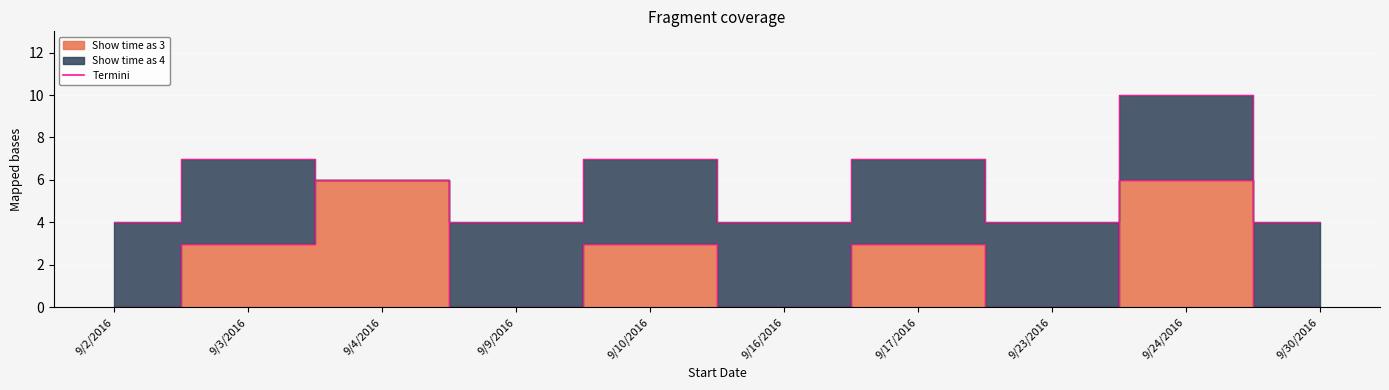

At which category does the data reach its first local valley?

9/9/2016